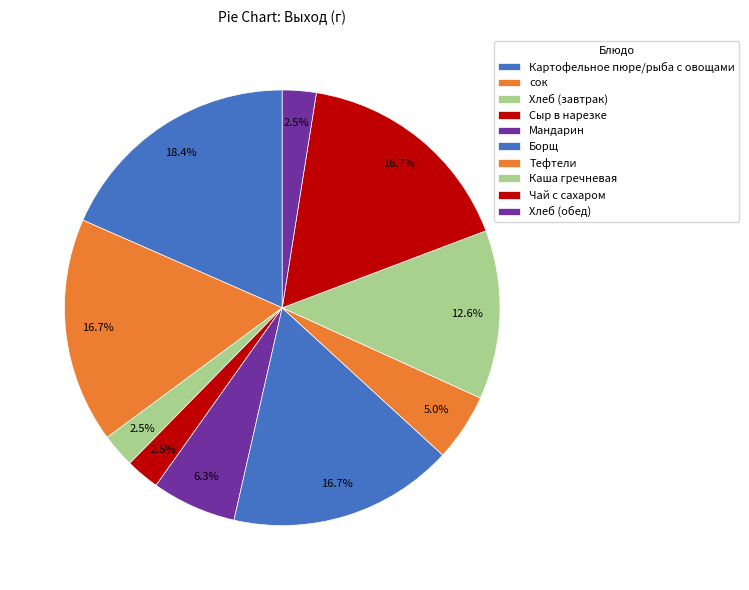

How many slices are in this pie chart?

10